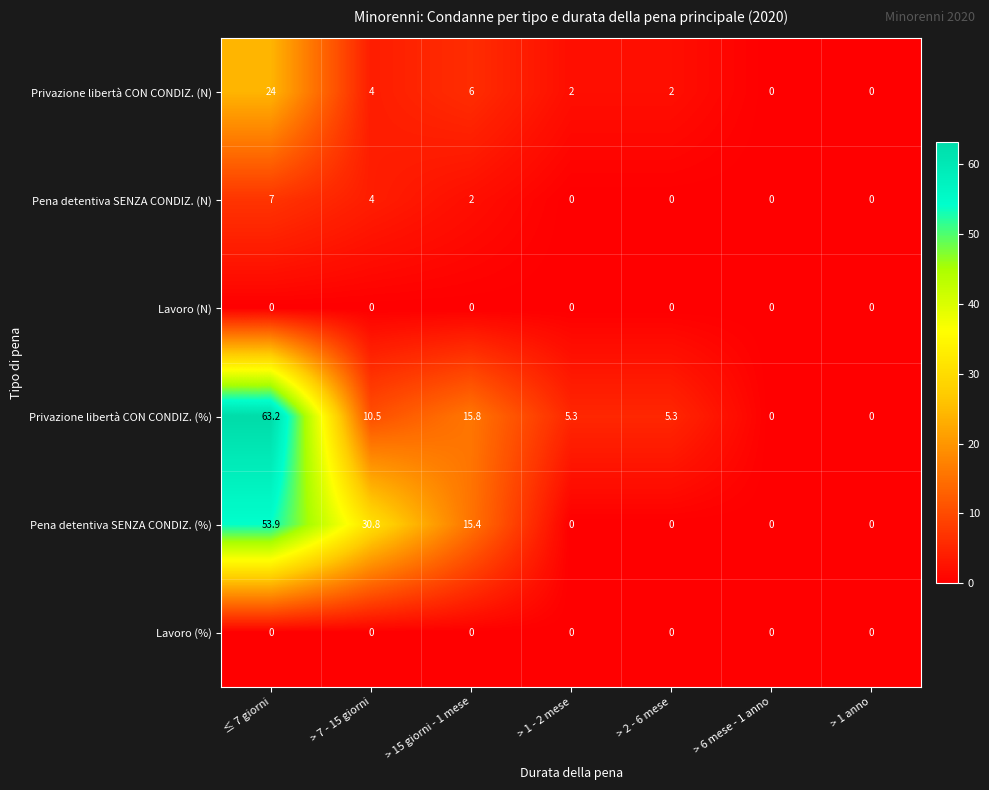

How many series are shown in this chart?

6